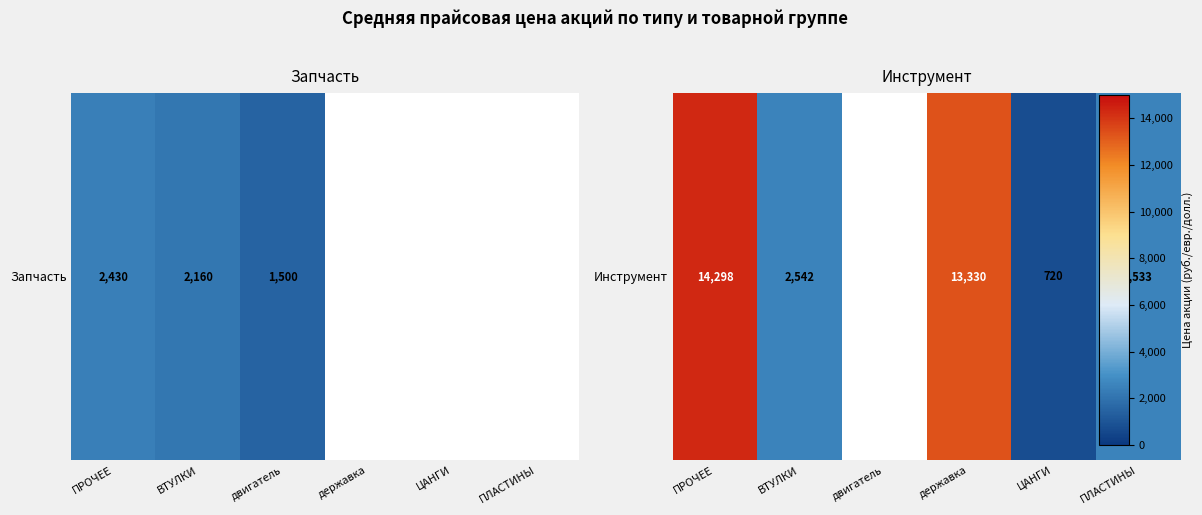

True or false: the data shows 23098.9 at ПРОЧЕЕ.

False